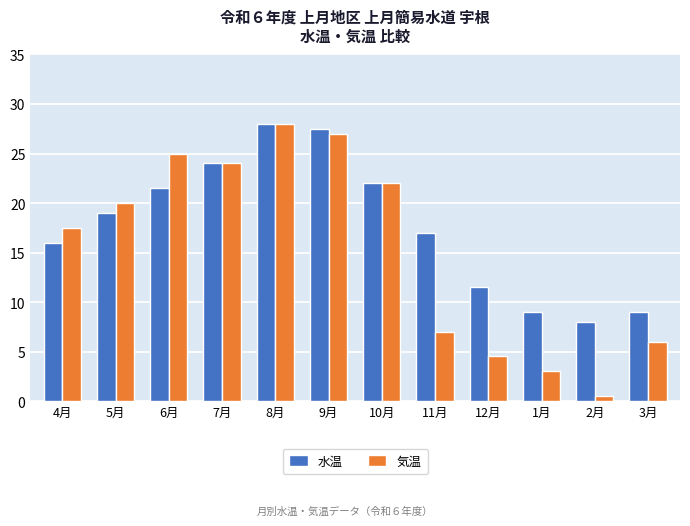

What is the label of the 9th bar from the right?

7月